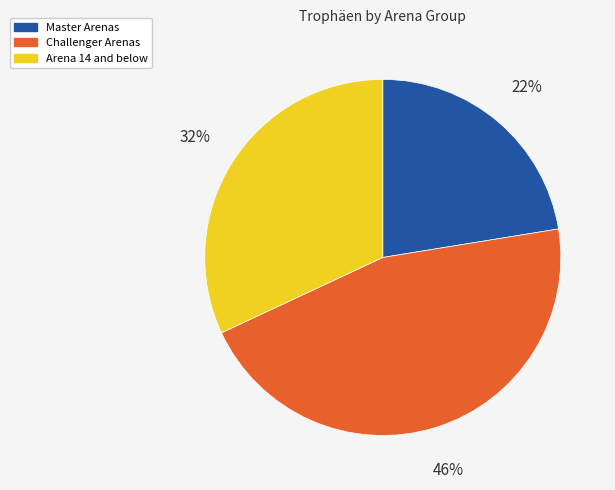

Count the number of slices in the pie.

3